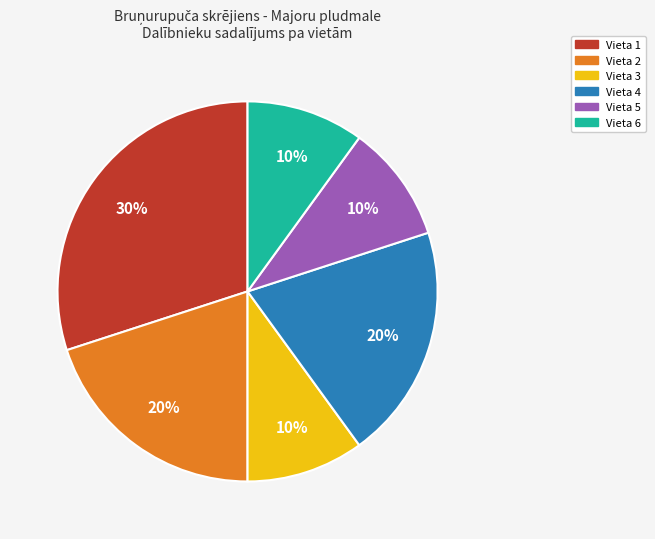

How many slices are in this pie chart?

6